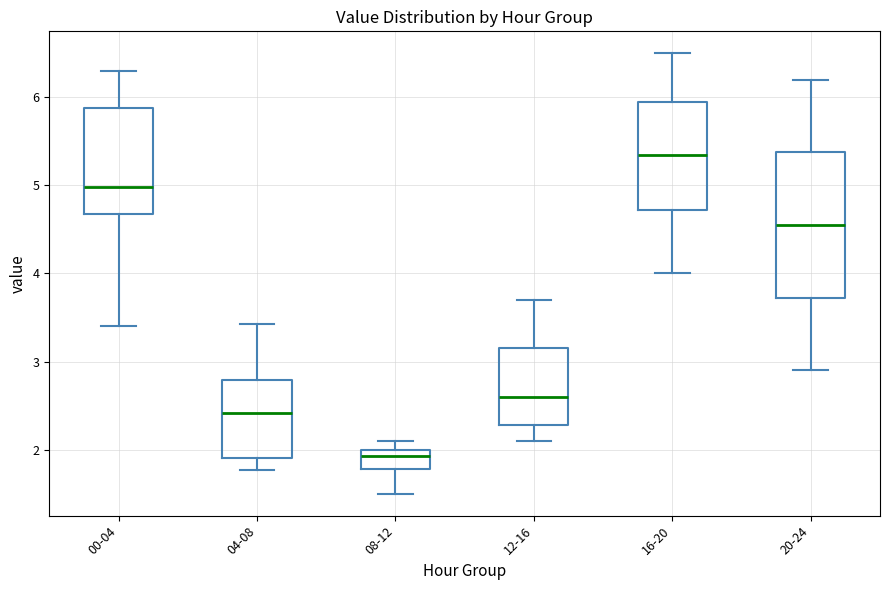

Where does the median line of the box for 00-04 sit on the y-axis? The values are not printed on the chart, so give them approximately, as read against the axis.

5.0